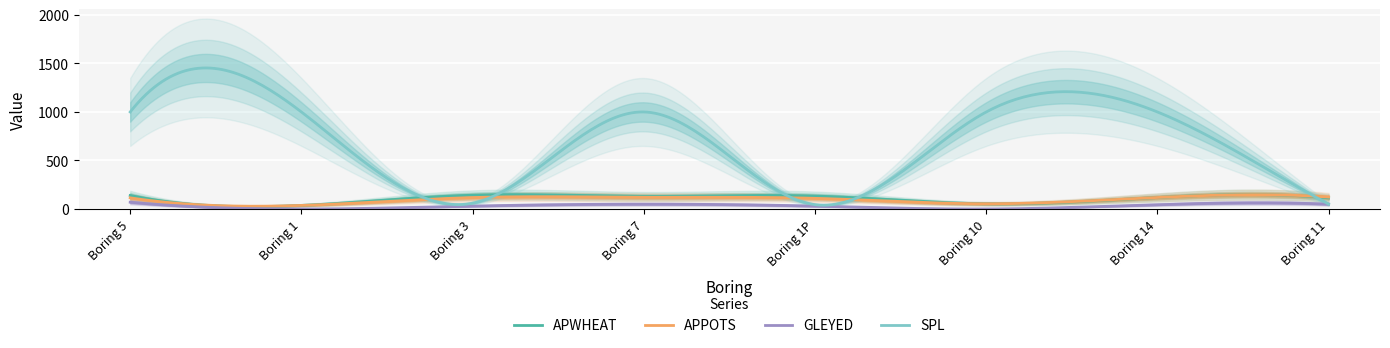

What is the spread (max minus min) of values at Boring 1P?

103